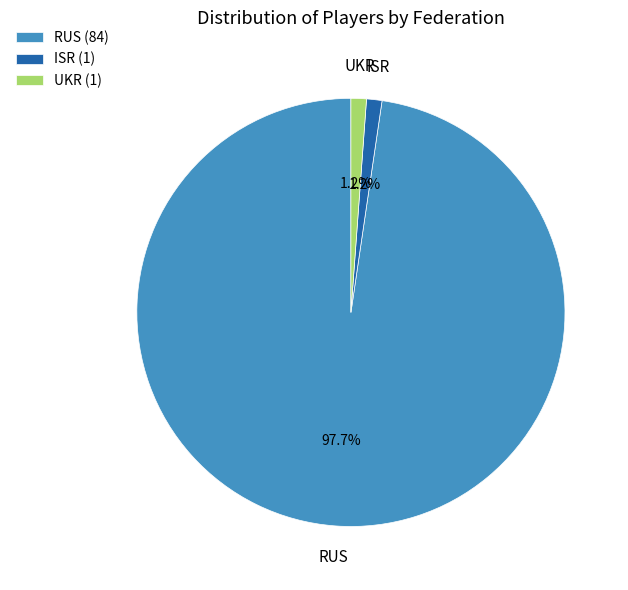

Is it true that RUS is 98% of the pie?

True